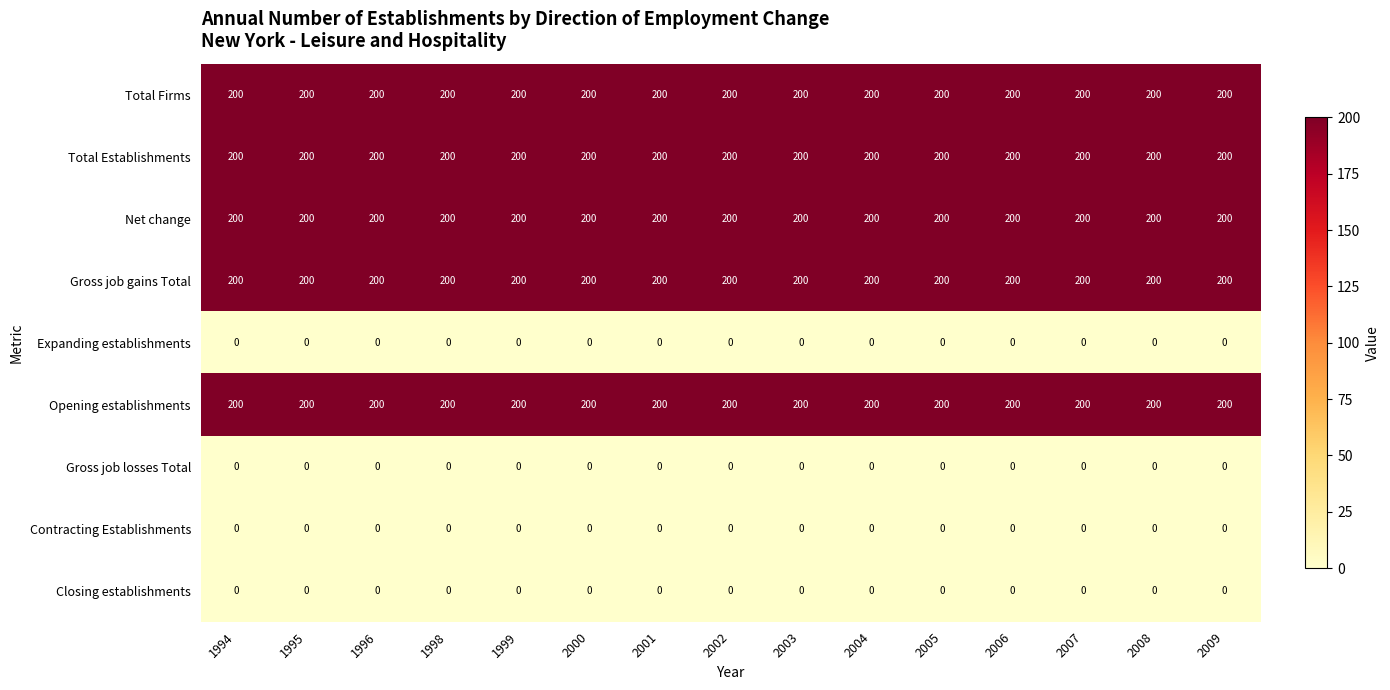

What is the greatest value displayed?

200